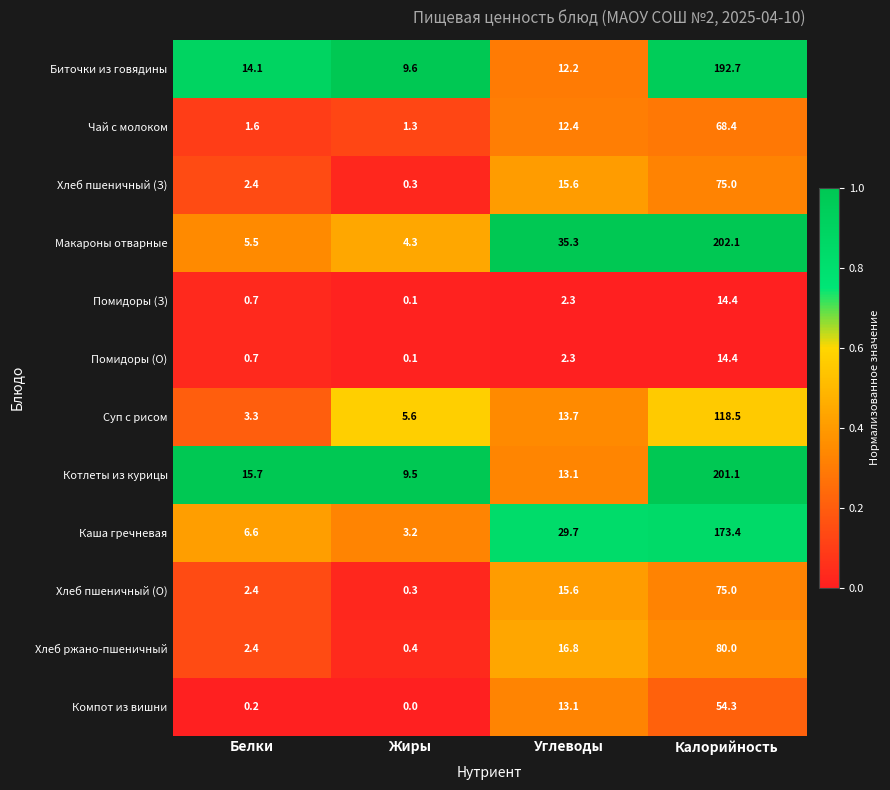

Count the number of data series in this chart.

12